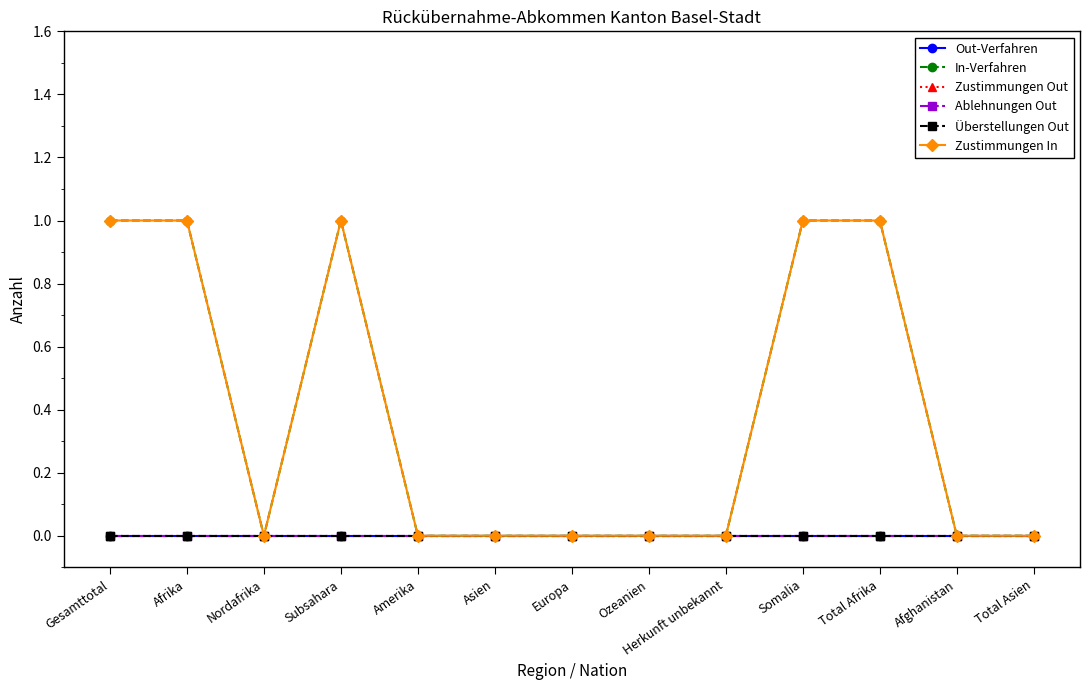

Reading right to left, list all the values displayed in this chart.

Out-Verfahren: Total Asien=0	Afghanistan=0	Total Afrika=0	Somalia=0	Herkunft unbekannt=0	Ozeanien=0	Europa=0	Asien=0	Amerika=0	Subsahara=0	Nordafrika=0	Afrika=0	Gesamttotal=0
In-Verfahren: Total Asien=0	Afghanistan=0	Total Afrika=1	Somalia=1	Herkunft unbekannt=0	Ozeanien=0	Europa=0	Asien=0	Amerika=0	Subsahara=1	Nordafrika=0	Afrika=1	Gesamttotal=1
Zustimmungen Out: Total Asien=0	Afghanistan=0	Total Afrika=0	Somalia=0	Herkunft unbekannt=0	Ozeanien=0	Europa=0	Asien=0	Amerika=0	Subsahara=0	Nordafrika=0	Afrika=0	Gesamttotal=0
Ablehnungen Out: Total Asien=0	Afghanistan=0	Total Afrika=0	Somalia=0	Herkunft unbekannt=0	Ozeanien=0	Europa=0	Asien=0	Amerika=0	Subsahara=0	Nordafrika=0	Afrika=0	Gesamttotal=0
Überstellungen Out: Total Asien=0	Afghanistan=0	Total Afrika=0	Somalia=0	Herkunft unbekannt=0	Ozeanien=0	Europa=0	Asien=0	Amerika=0	Subsahara=0	Nordafrika=0	Afrika=0	Gesamttotal=0
Zustimmungen In: Total Asien=0	Afghanistan=0	Total Afrika=1	Somalia=1	Herkunft unbekannt=0	Ozeanien=0	Europa=0	Asien=0	Amerika=0	Subsahara=1	Nordafrika=0	Afrika=1	Gesamttotal=1